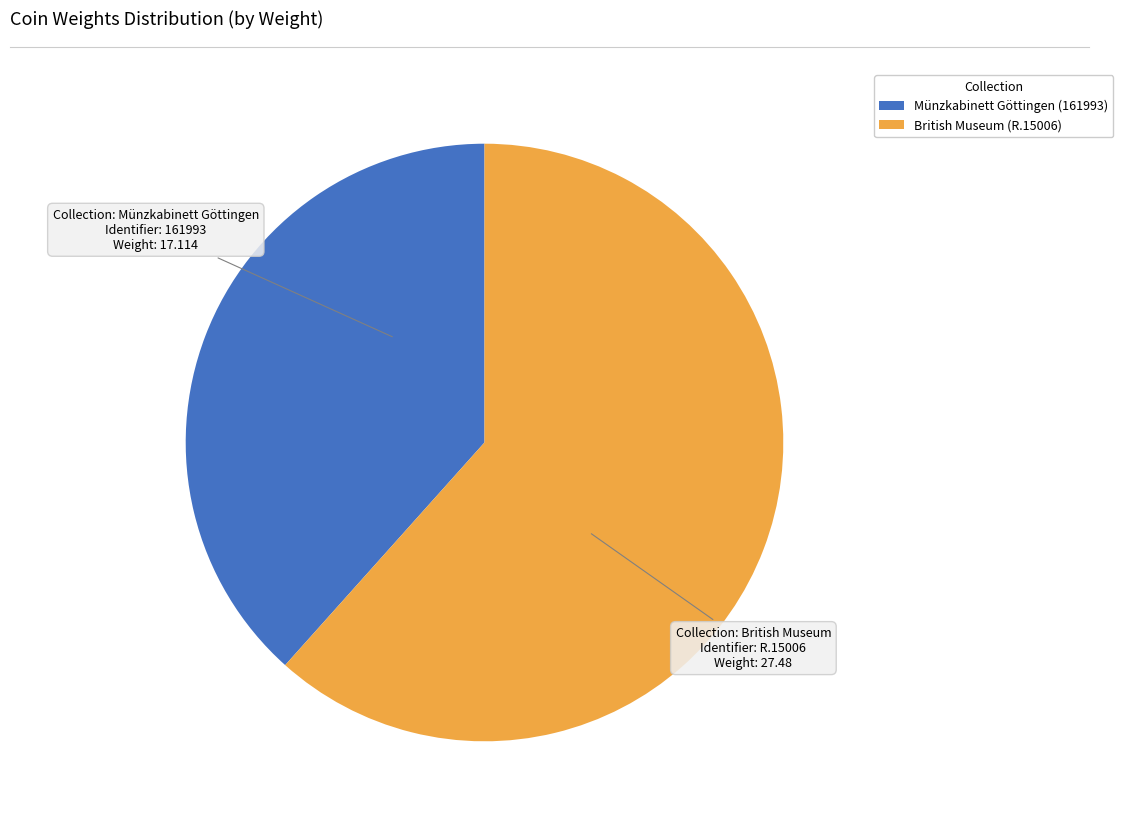

Rank the categories by value from highest to lowest.

British Museum (R.15006), Münzkabinett Göttingen (161993)